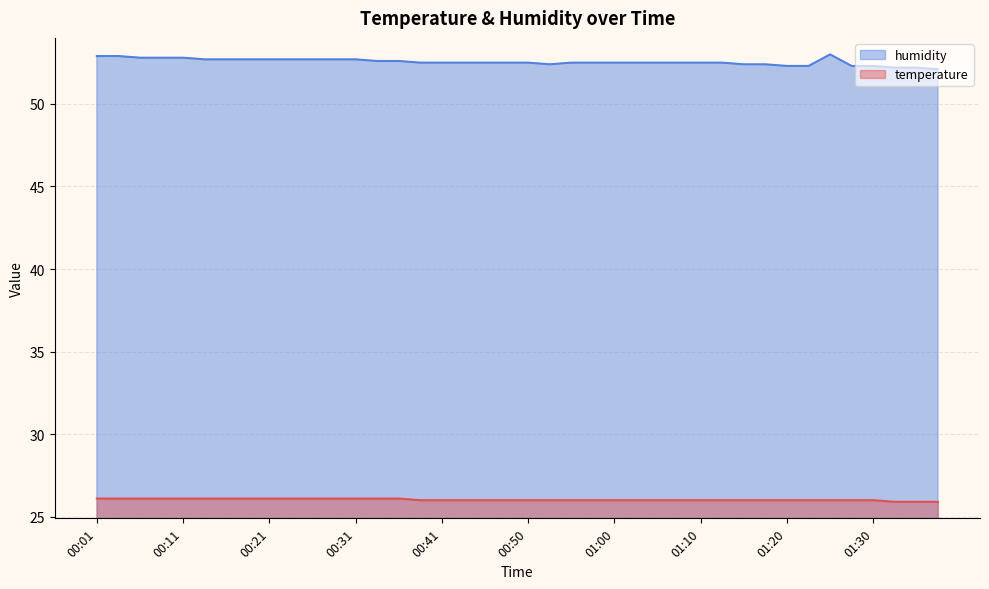

What is the sum of the humidity values at 01:35 and 01:20?

104.5